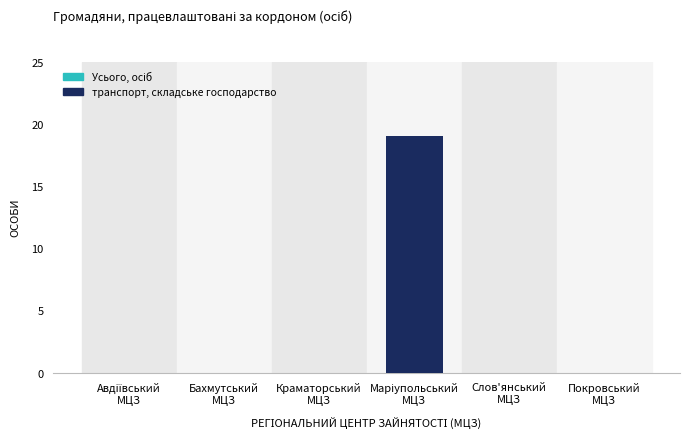

What is the maximum value shown in the chart?

19